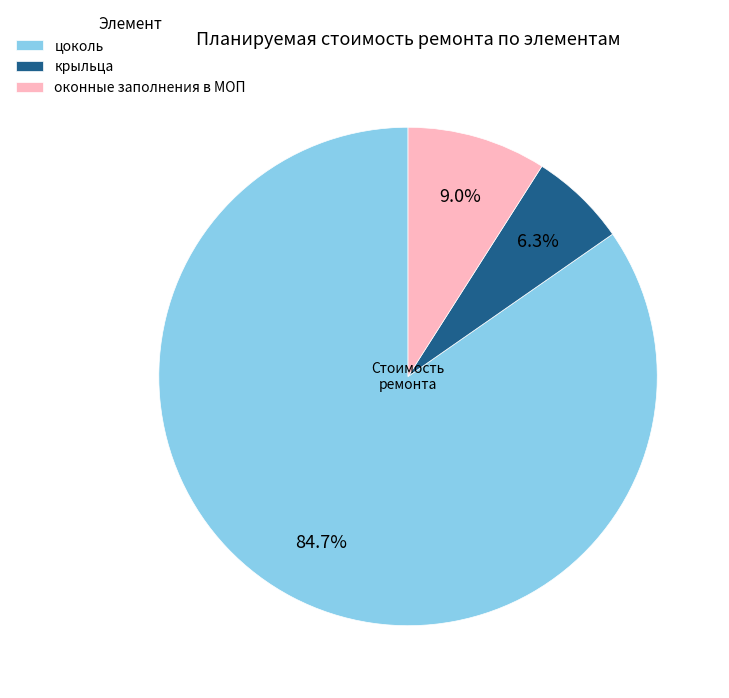

To the nearest percent, what is the average slice percentage?

33%